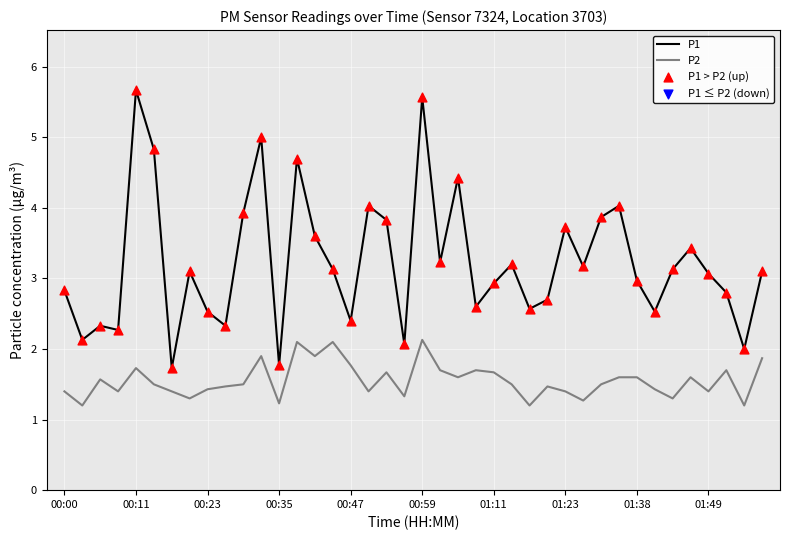

At how many categories does at least one series exceed 1?

40